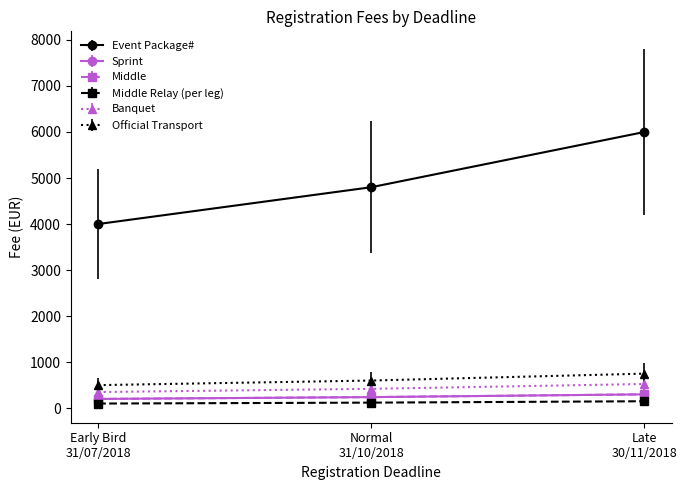

Reading right to left, transcribe all the data shown in this chart.

Event Package#: Late
30/11/2018=6000	Normal
31/10/2018=4800	Early Bird
31/07/2018=4000
Sprint: Late
30/11/2018=300	Normal
31/10/2018=240	Early Bird
31/07/2018=200
Middle: Late
30/11/2018=300	Normal
31/10/2018=240	Early Bird
31/07/2018=200
Middle Relay (per leg): Late
30/11/2018=150	Normal
31/10/2018=120	Early Bird
31/07/2018=100
Banquet: Late
30/11/2018=525	Normal
31/10/2018=420	Early Bird
31/07/2018=350
Official Transport: Late
30/11/2018=750	Normal
31/10/2018=600	Early Bird
31/07/2018=500